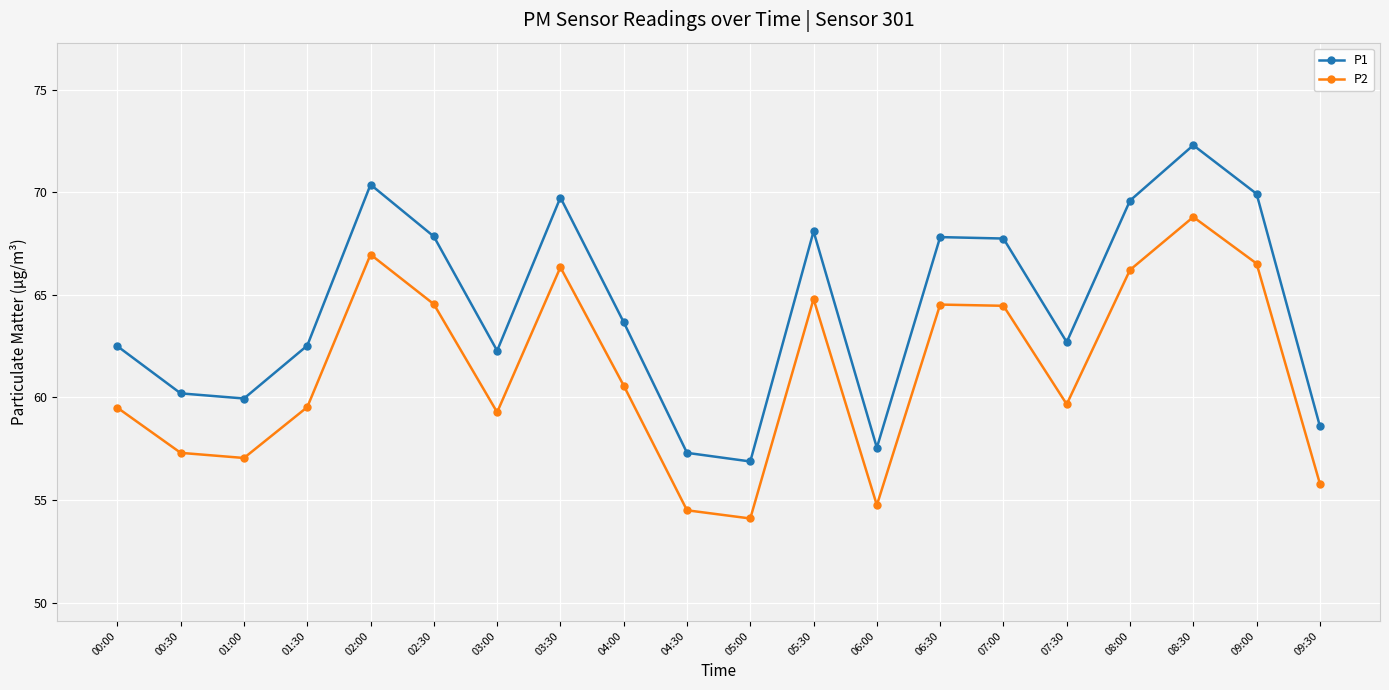

What are all the series names shown in the legend?

P1, P2